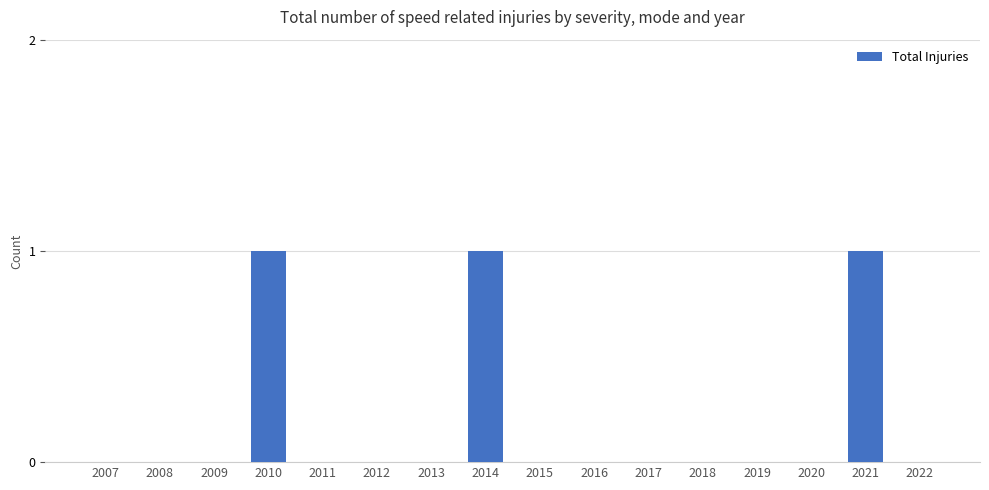

The chart shows a value of 1 at 2017. True or false?

False